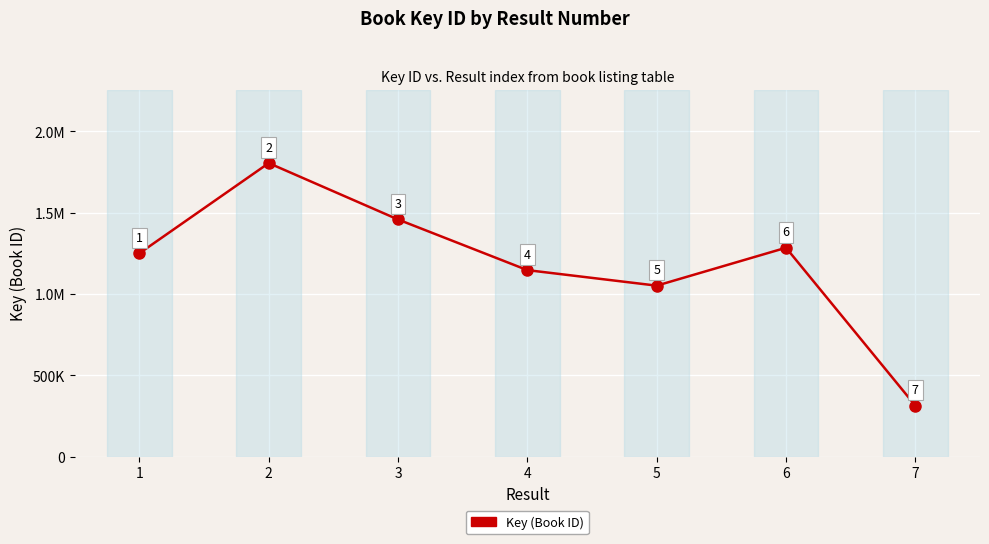

What is the sum of the values at 3 and 4?

2605335